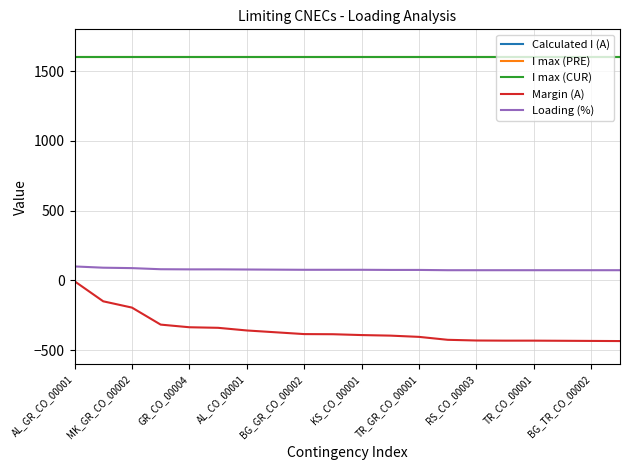

True or false: Margin (A) and Loading (%) intersect in this chart.

False